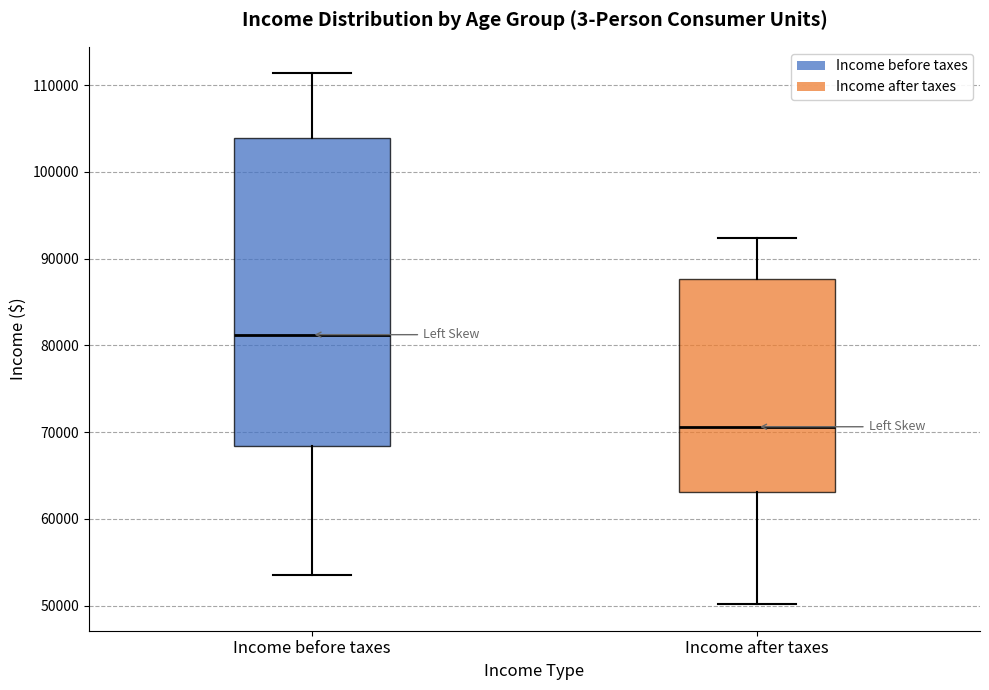

Comparing the boxes themselves (not the whiskers), which one is the tallest?

Income before taxes